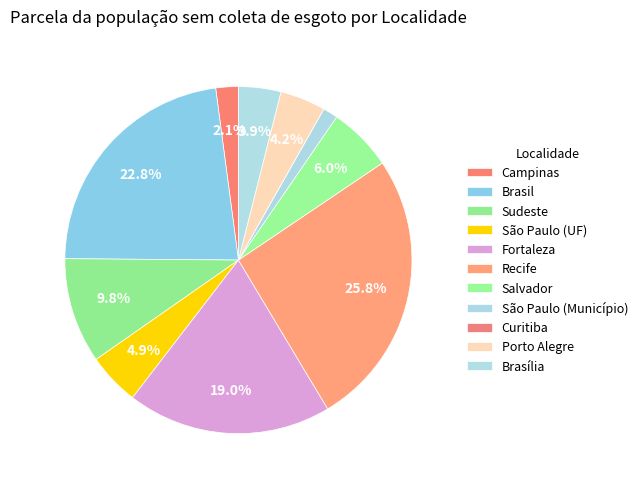

To the nearest percent, what is the average slice percentage?

9%